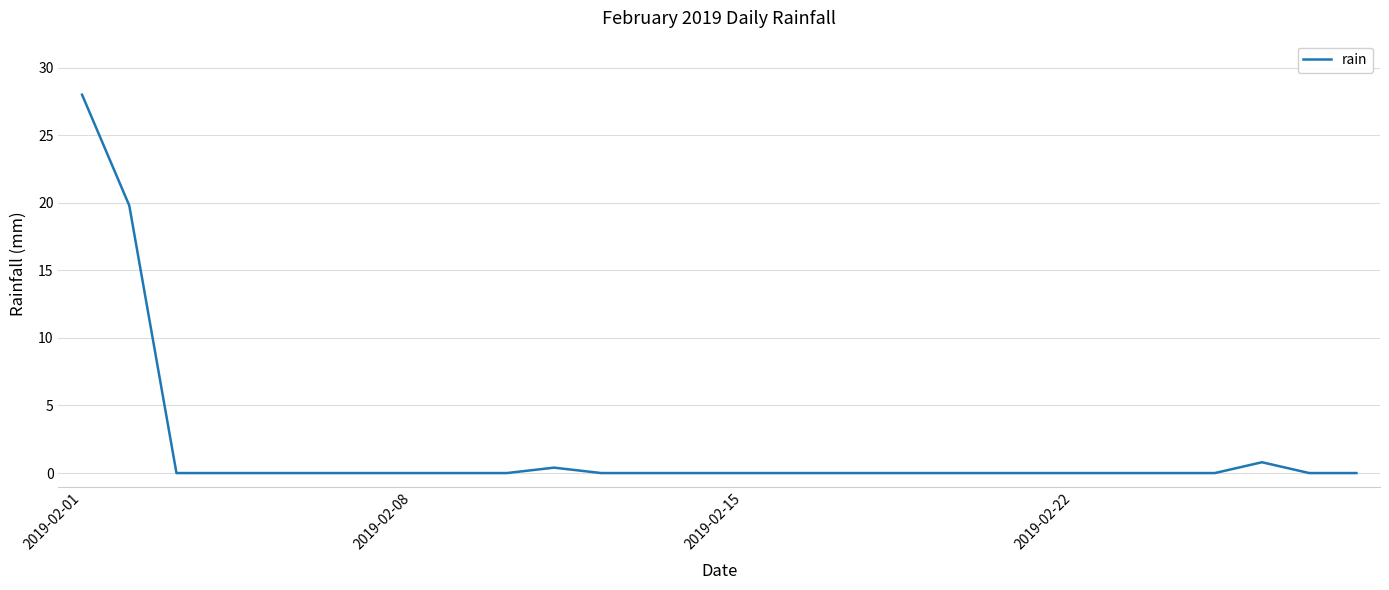

What is the greatest value displayed?

28.0